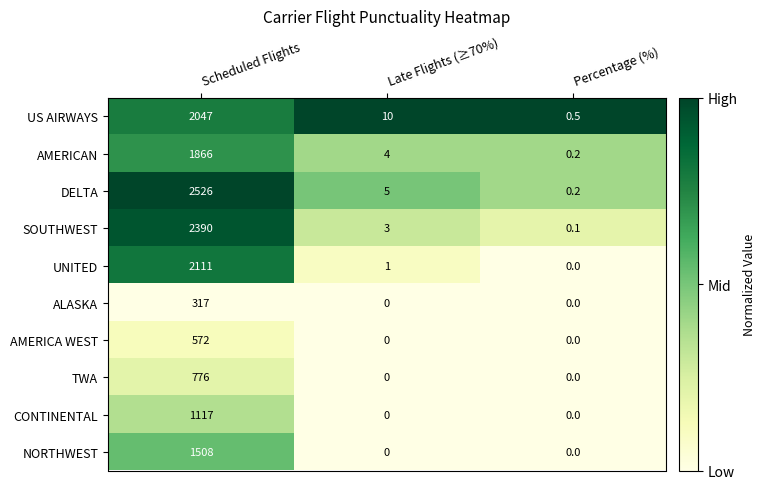

Which series has the largest total across all categories?

DELTA